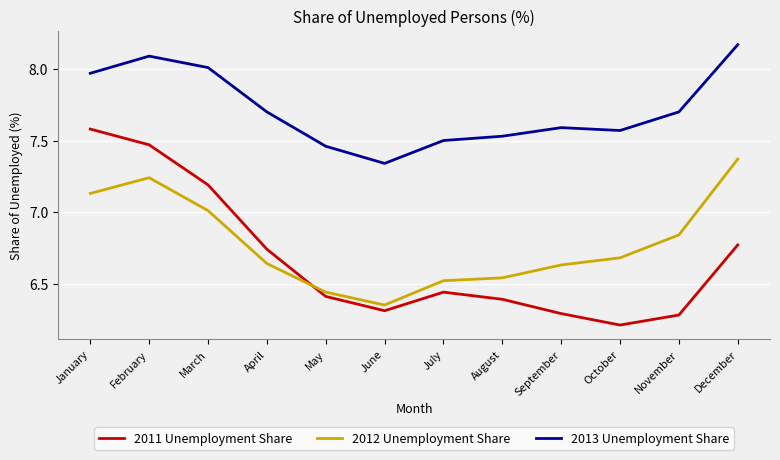

Does the chart display data point markers on the line(s)?

No